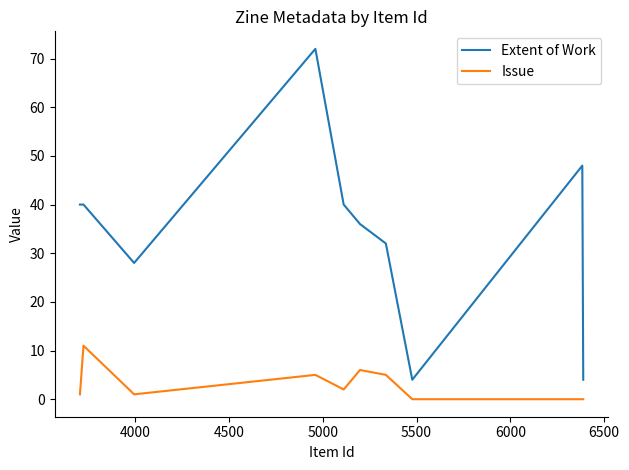

True or false: Extent of Work has more than 1 interior local peaks.

True